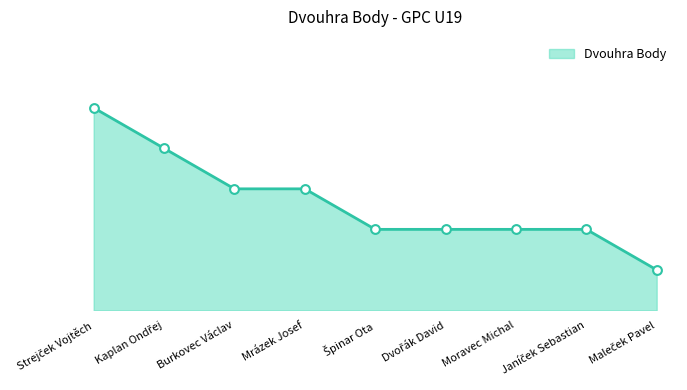

What is the change in value from Moravec Michal to Maleček Pavel?

-50